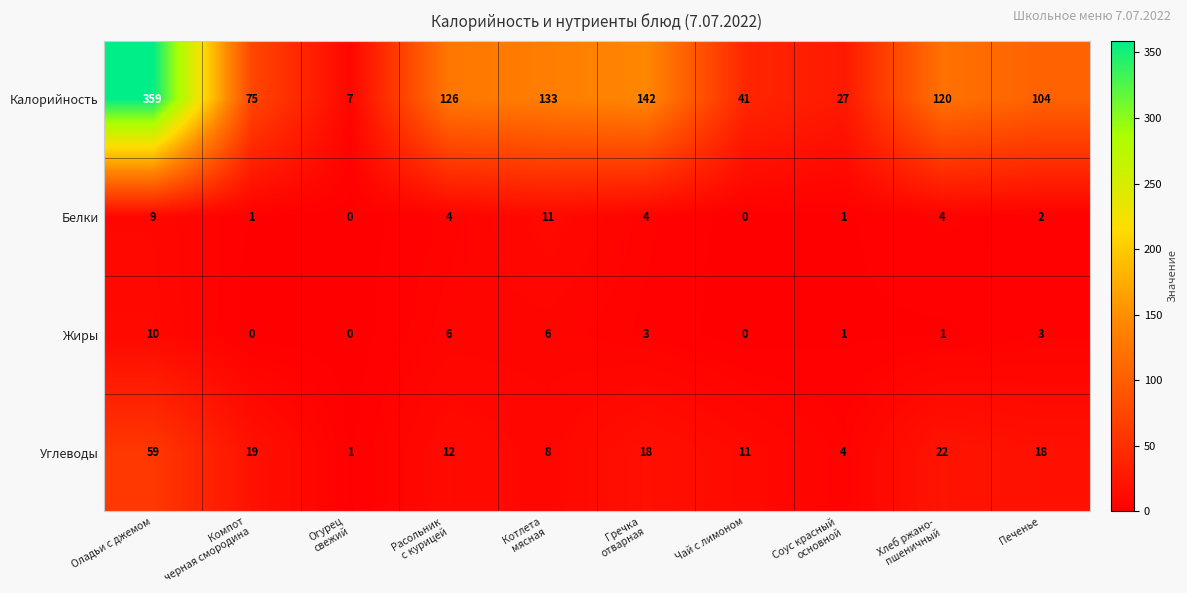

What is the sum of all Белки values?

36